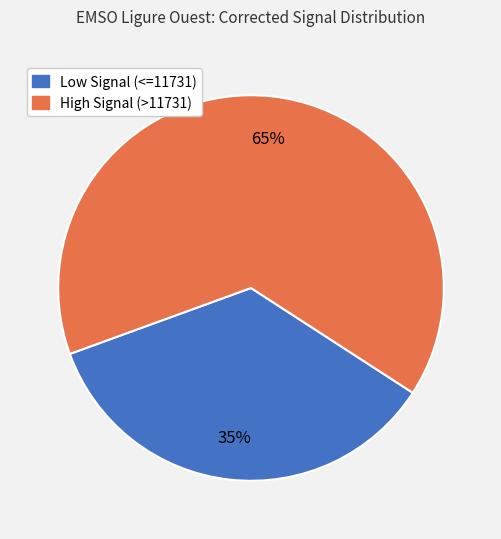

Is there a majority slice in this chart?

Yes